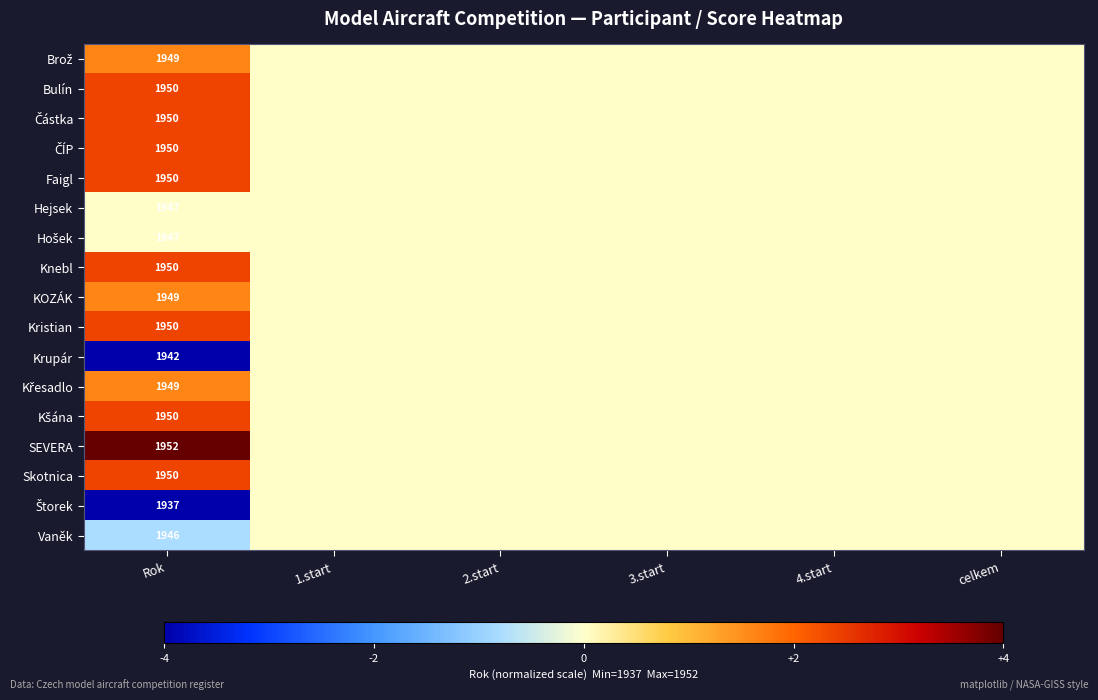

What is the difference between the highest and lowest values at Rok?

15